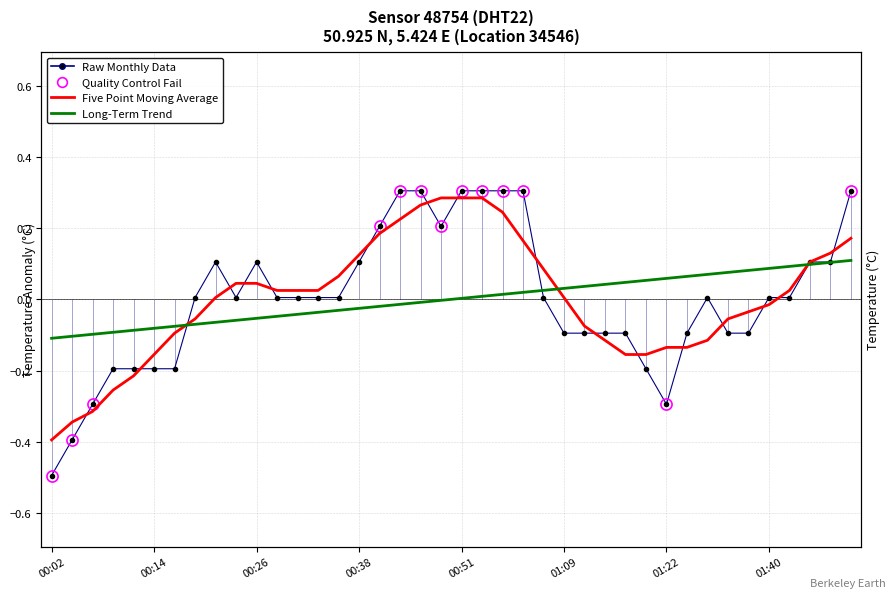

Where is the first local maximum?

00:21